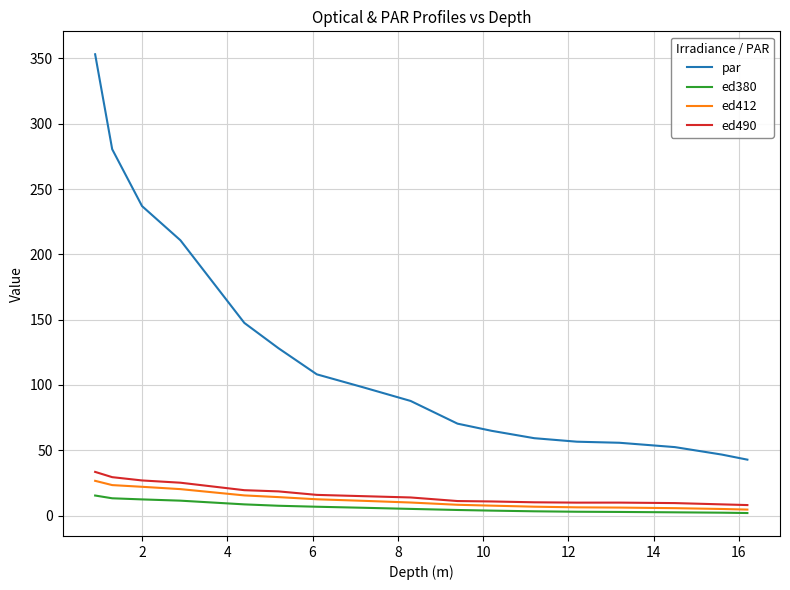

What is the greatest value displayed?

353.2